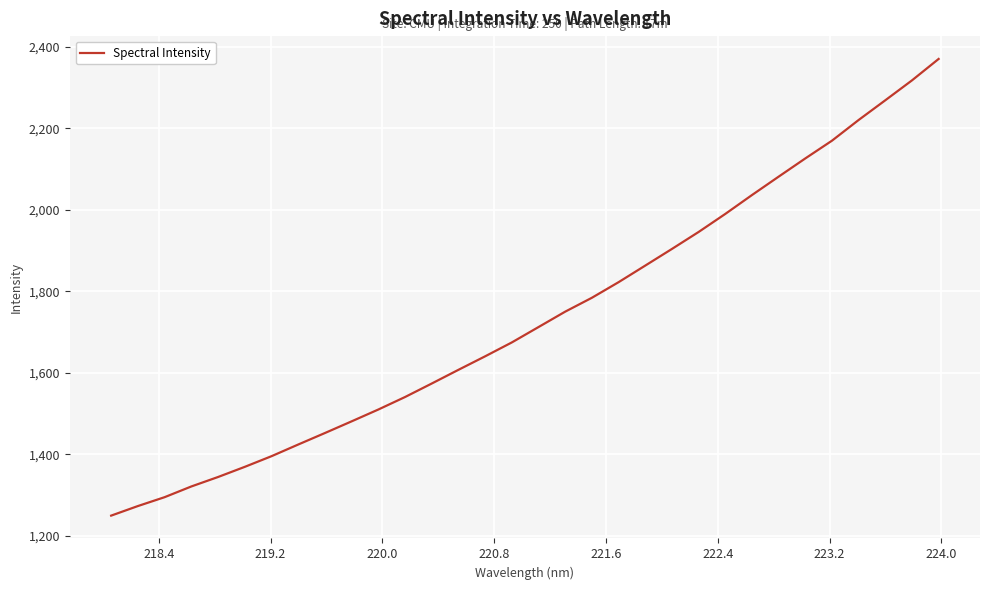

How many categories are shown in the chart?

32